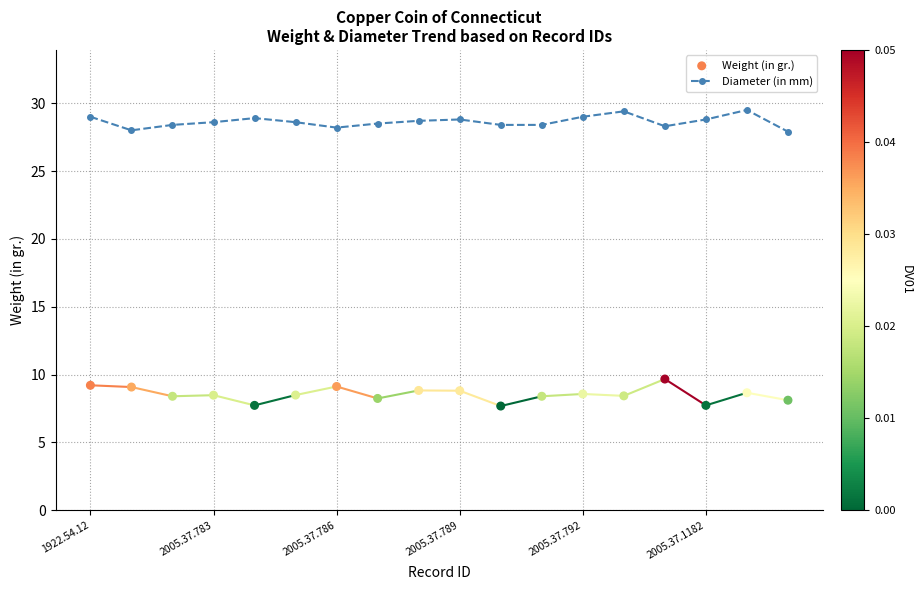

At how many categories does at least one series exceed 17?

18